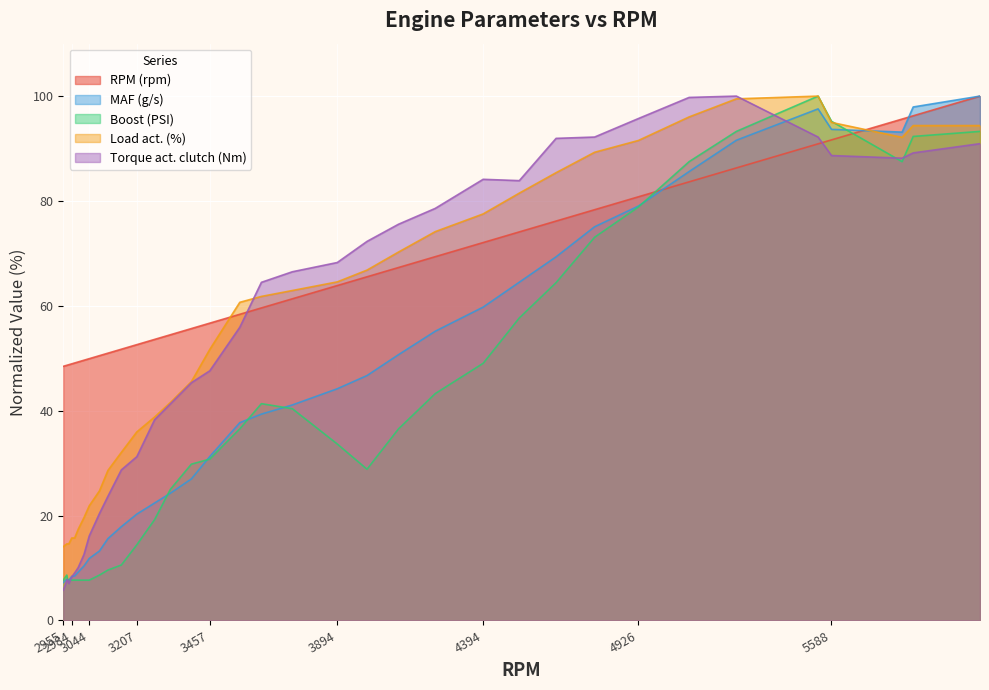

True or false: RPM (rpm) has a value of 91.7 at 5588.

True